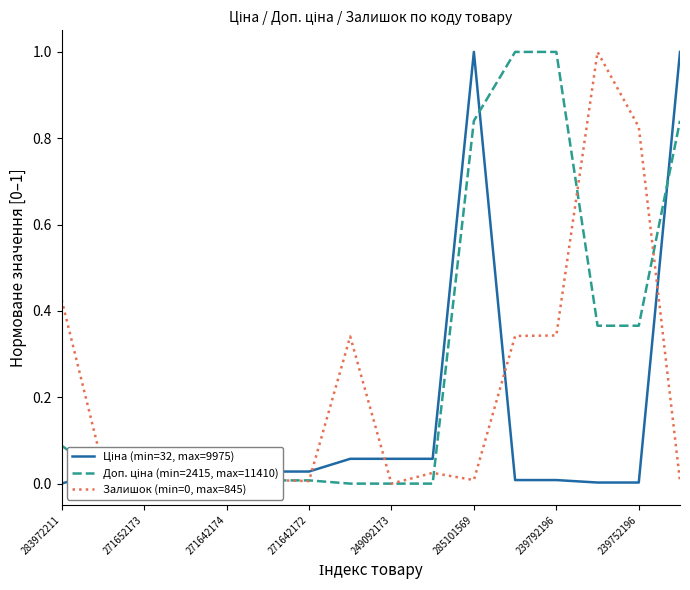

What is the greatest value displayed?

1.0